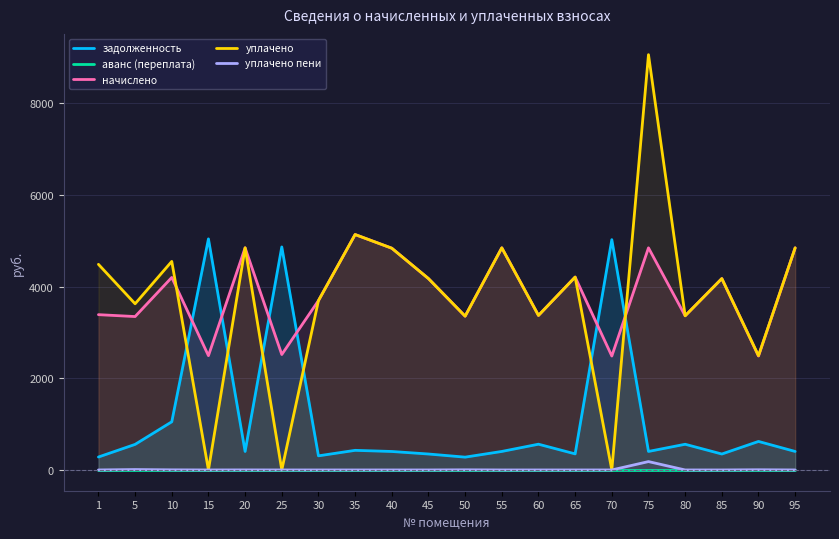

Read the задолженность value at 65.

350.5